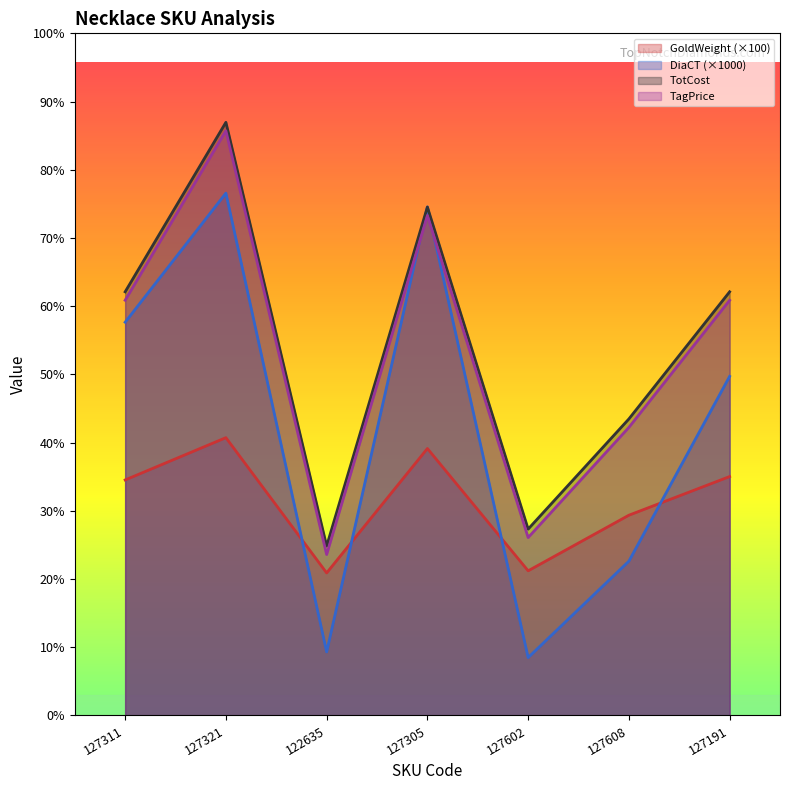

Reading right to left, list all the values displayed in this chart.

GoldWeight: 2819.0	2363.0	1707.0	3150.0	1682.0	3278.0	2779.0
DiaCT: 4001.0	1820.4	683.2	6000.8	750.0	6163.3	4640.1
TotCost: 4999.0	3499.0	2199.0	5999.0	1999.0	6999.0	4999.0
TagPrice: 4899.0	3399.0	2099.0	5899.0	1899.0	6899.0	4899.0